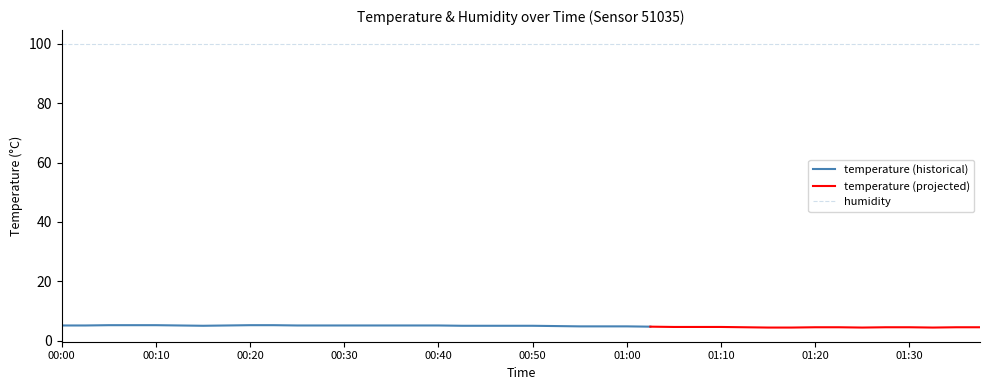

What is the smallest value displayed?

4.4